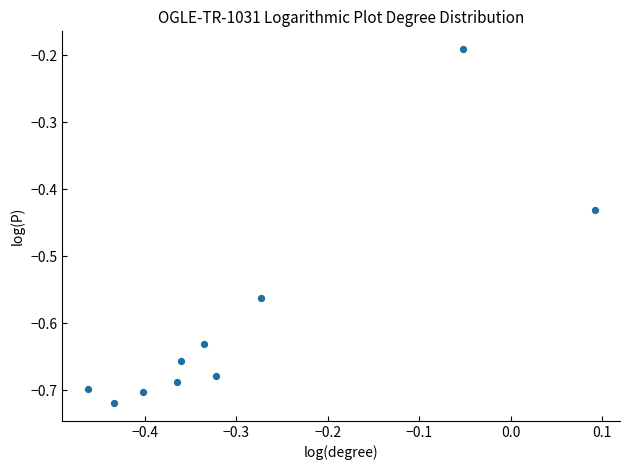

What is the average X value?

-0.3